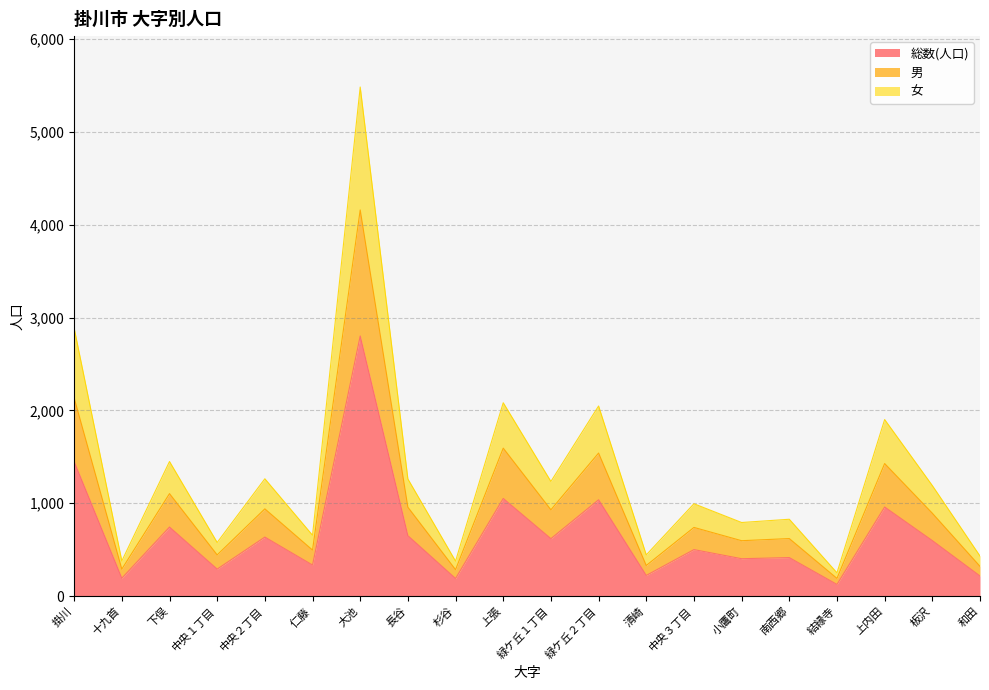

Reading left to right, list all the values displayed in this chart.

総数(人口): 掛川=1449	十九首=193	下俣=744	中央１丁目=291	中央２丁目=636	仁藤=335	大池=2802	長谷=651	杉谷=190	上張=1052	緑ケ丘１丁目=619	緑ケ丘２丁目=1038	清崎=223	中央３丁目=501	小鷹町=403	南西郷=415	結縁寺=126	上内田=960	板沢=598	和田=217
男: 掛川=2135	十九首=291	下俣=1104	中央１丁目=444	中央２丁目=940	仁藤=496	大池=4160	長谷=958	杉谷=285	上張=1594	緑ケ丘１丁目=930	緑ケ丘２丁目=1541	清崎=330	中央３丁目=740	小鷹町=597	南西郷=620	結縁寺=191	上内田=1428	板沢=893	和田=321
女: 掛川=2887	十九首=379	下俣=1450	中央１丁目=578	中央２丁目=1264	仁藤=656	大池=5484	長谷=1262	杉谷=377	上張=2083	緑ケ丘１丁目=1235	緑ケ丘２丁目=2048	清崎=444	中央３丁目=995	小鷹町=793	南西郷=828	結縁寺=251	上内田=1902	板沢=1191	和田=432